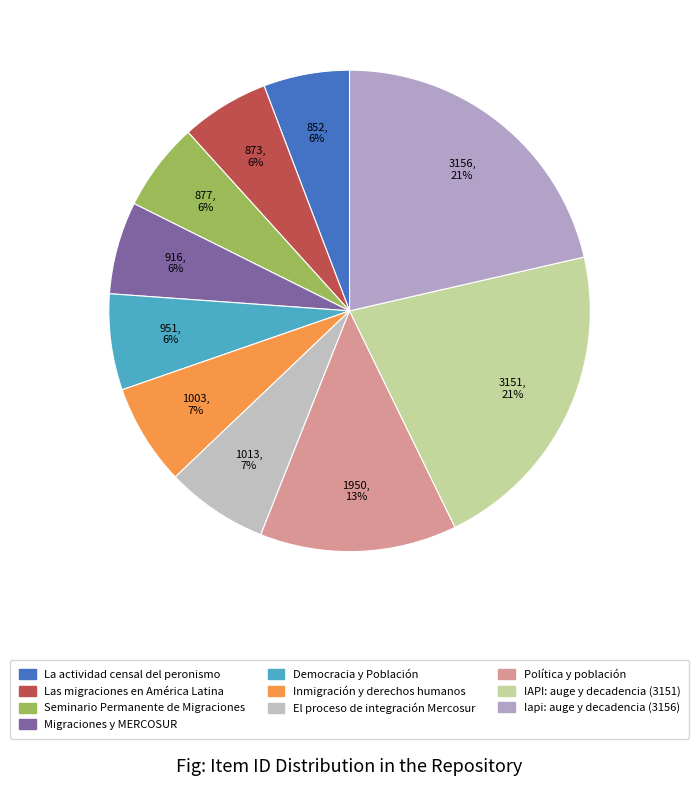

How many segments does this pie chart have?

10